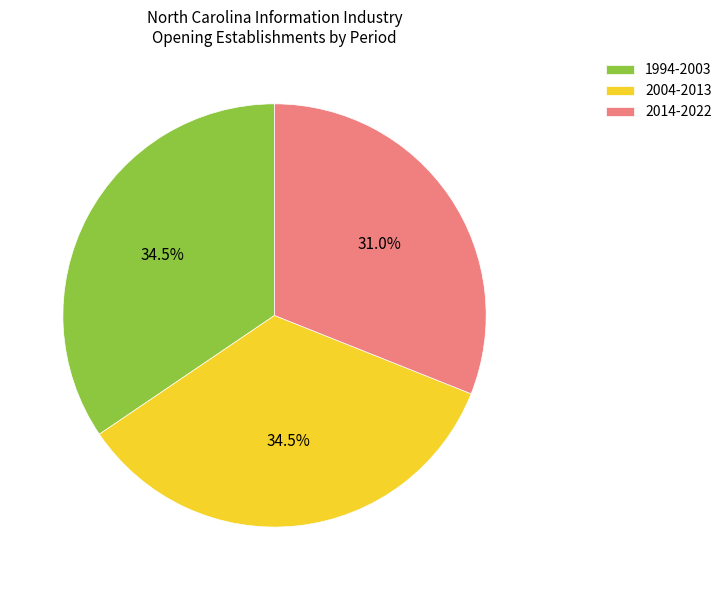

How many segments does this pie chart have?

3